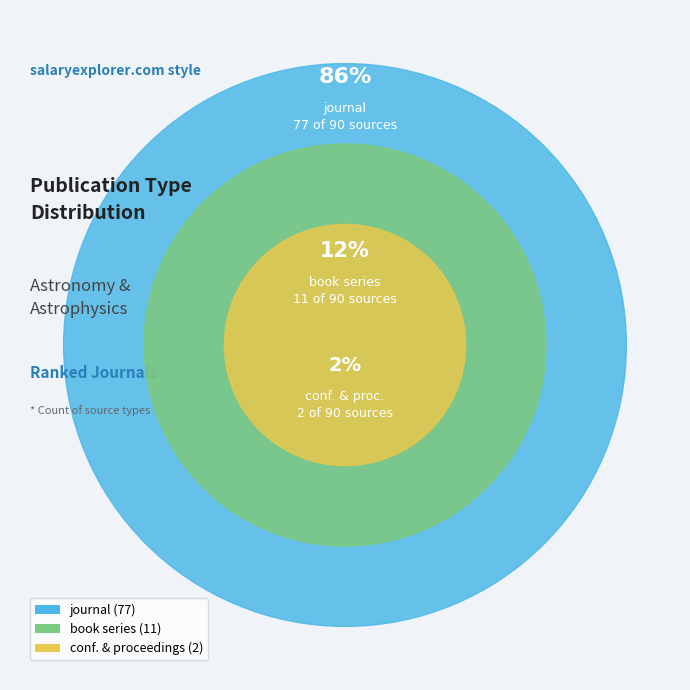

How much of the chart is everything except conference and proceedings?

97.8%